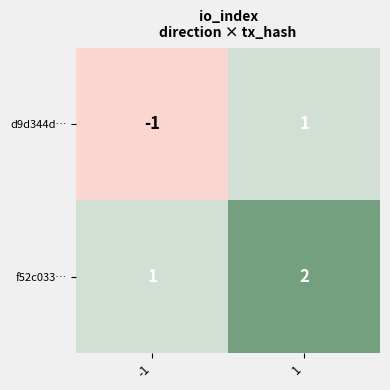

Rank the categories by f52c033… value from highest to lowest.

1, -1